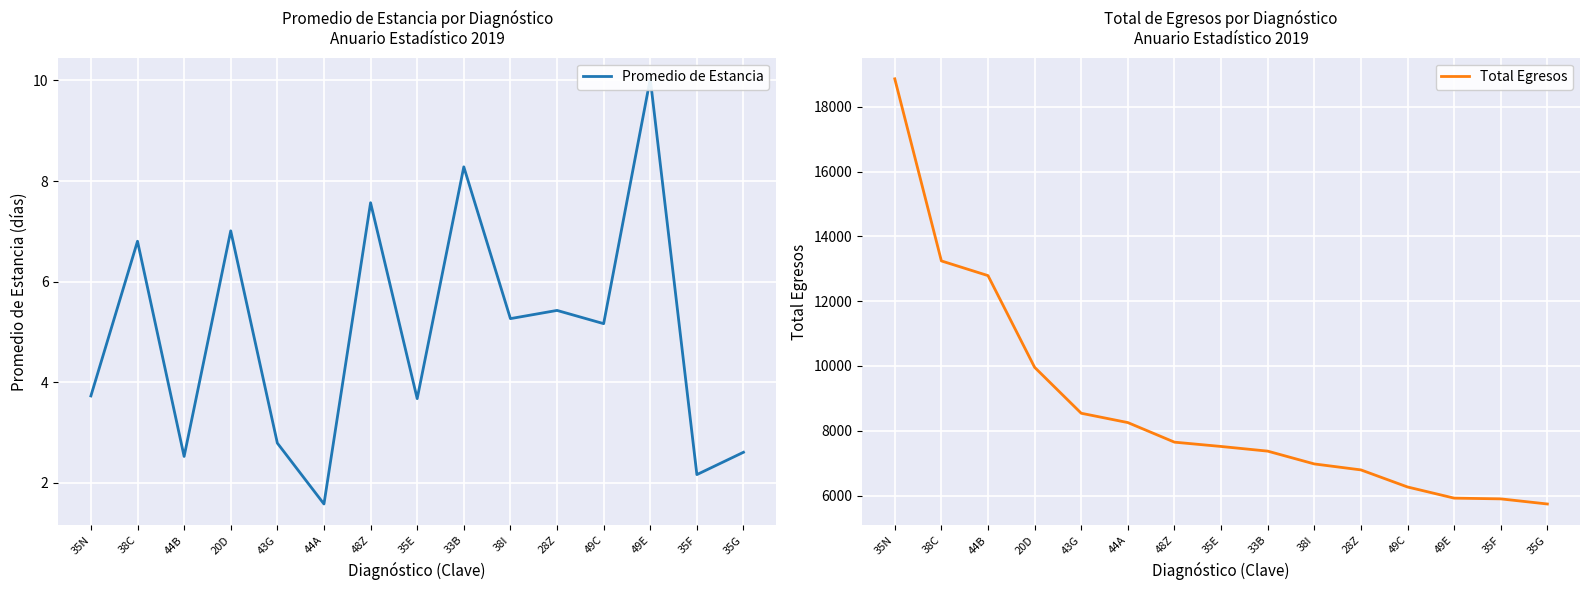

What is the difference between the Total Egresos values at 44A and 44B?

4535